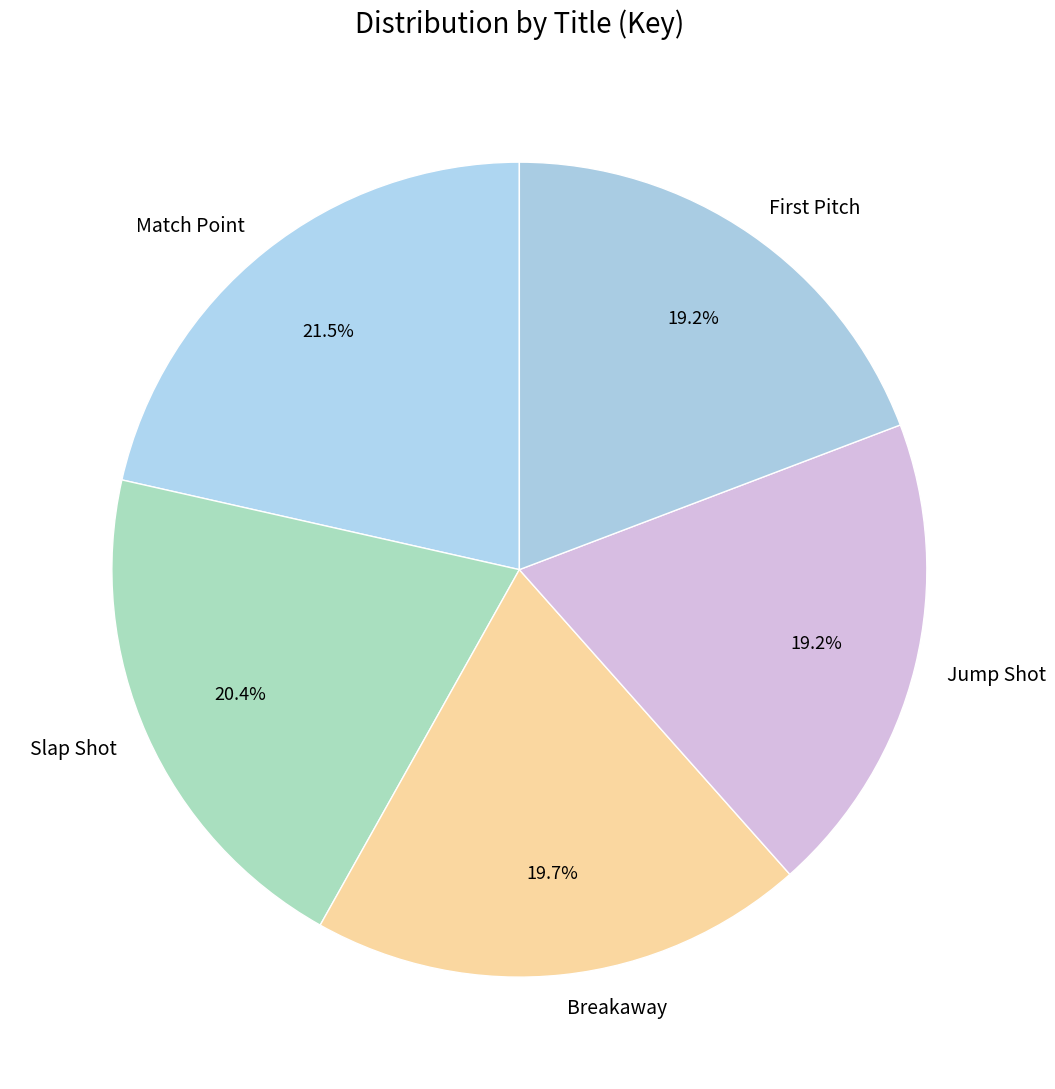

What is the ratio of the value at Slap Shot to the value at Breakaway?

1.0